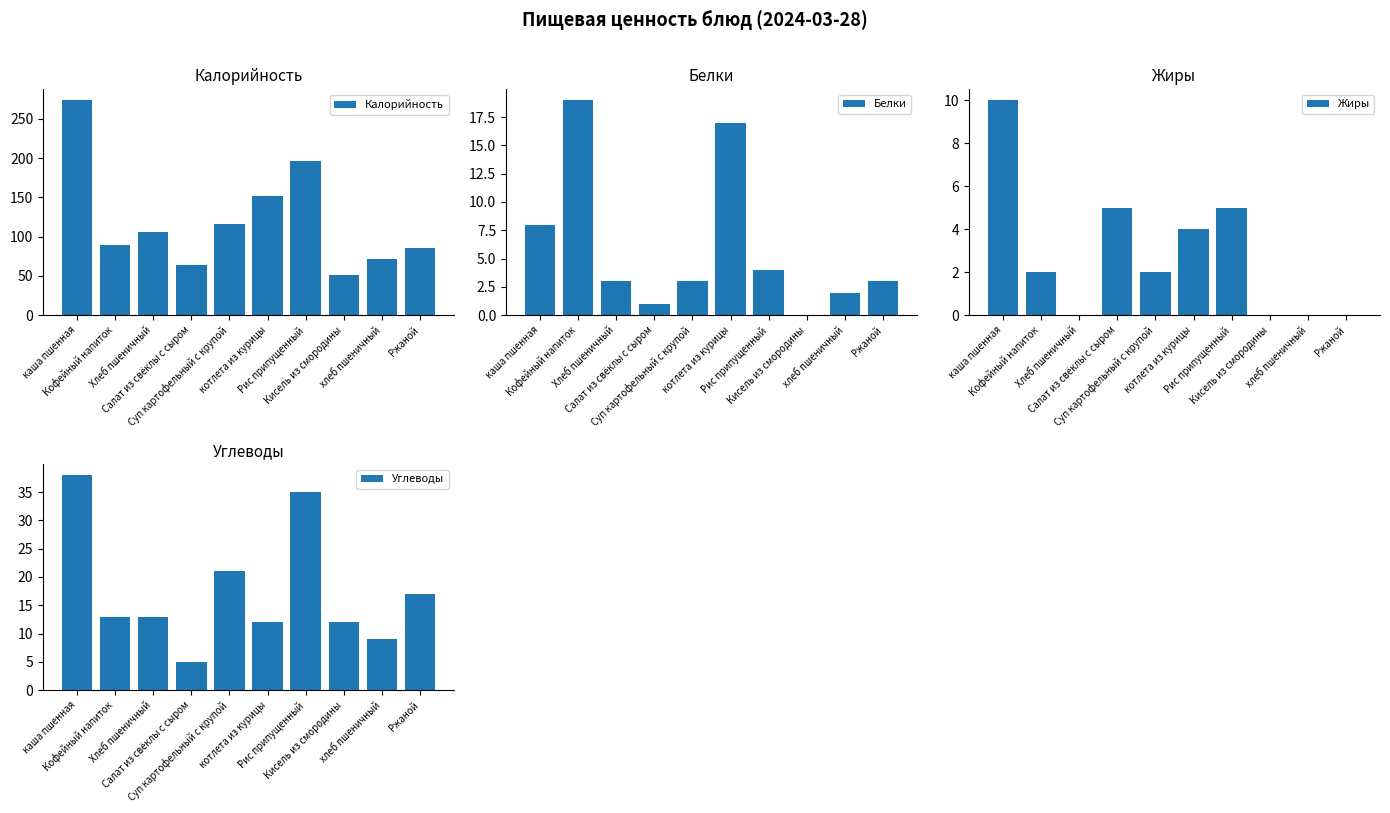

What is the maximum value for Белки?

19